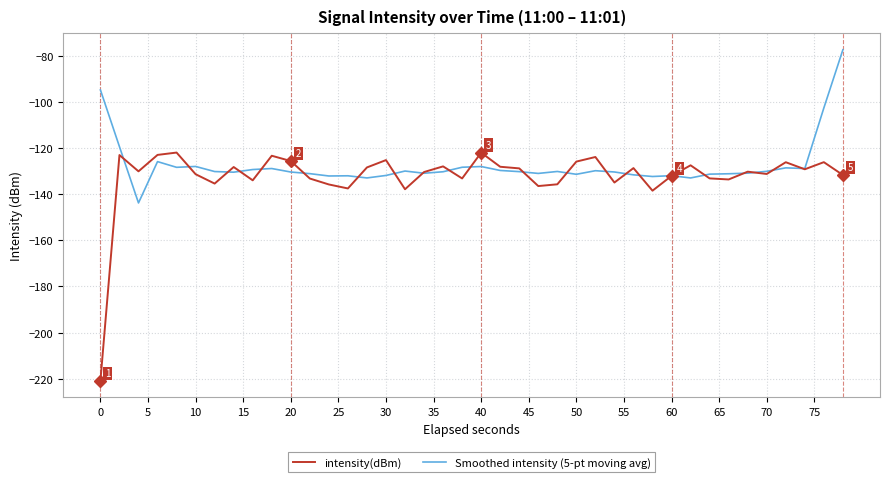

What is the minimum value shown in the chart?

-220.9